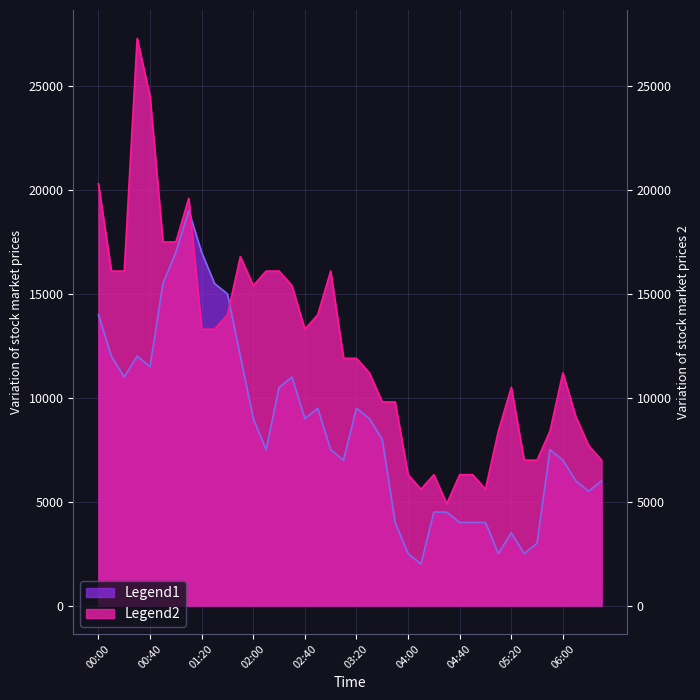

How many lines are shown in the chart?

2